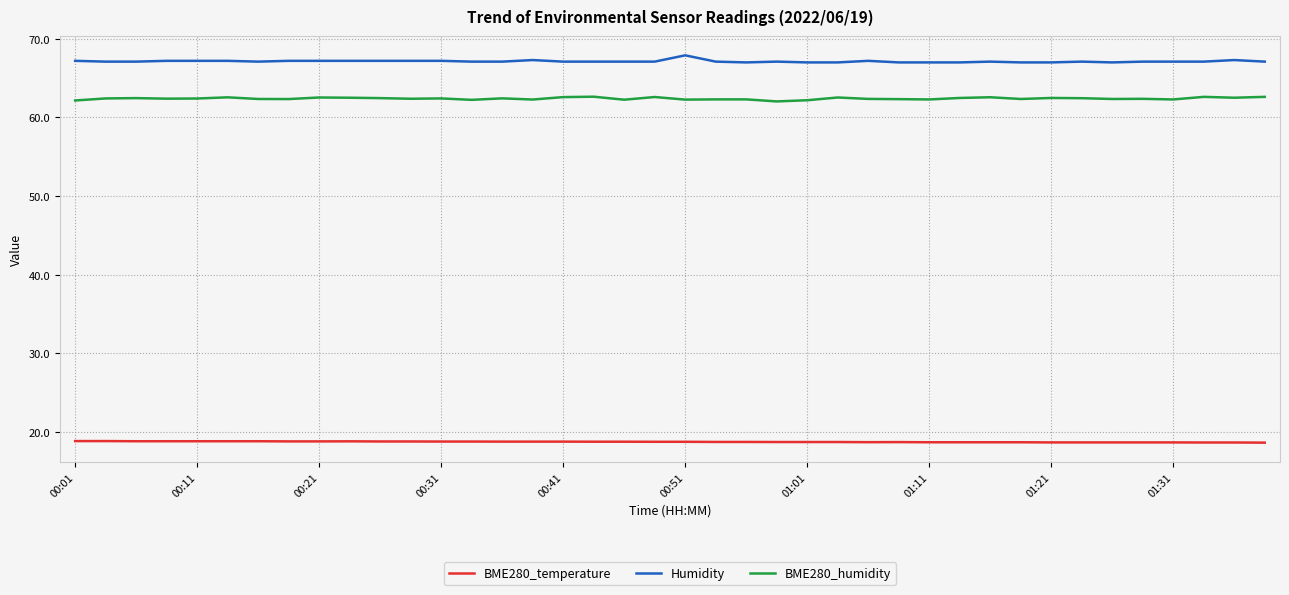

How many categories are shown in the chart?

40